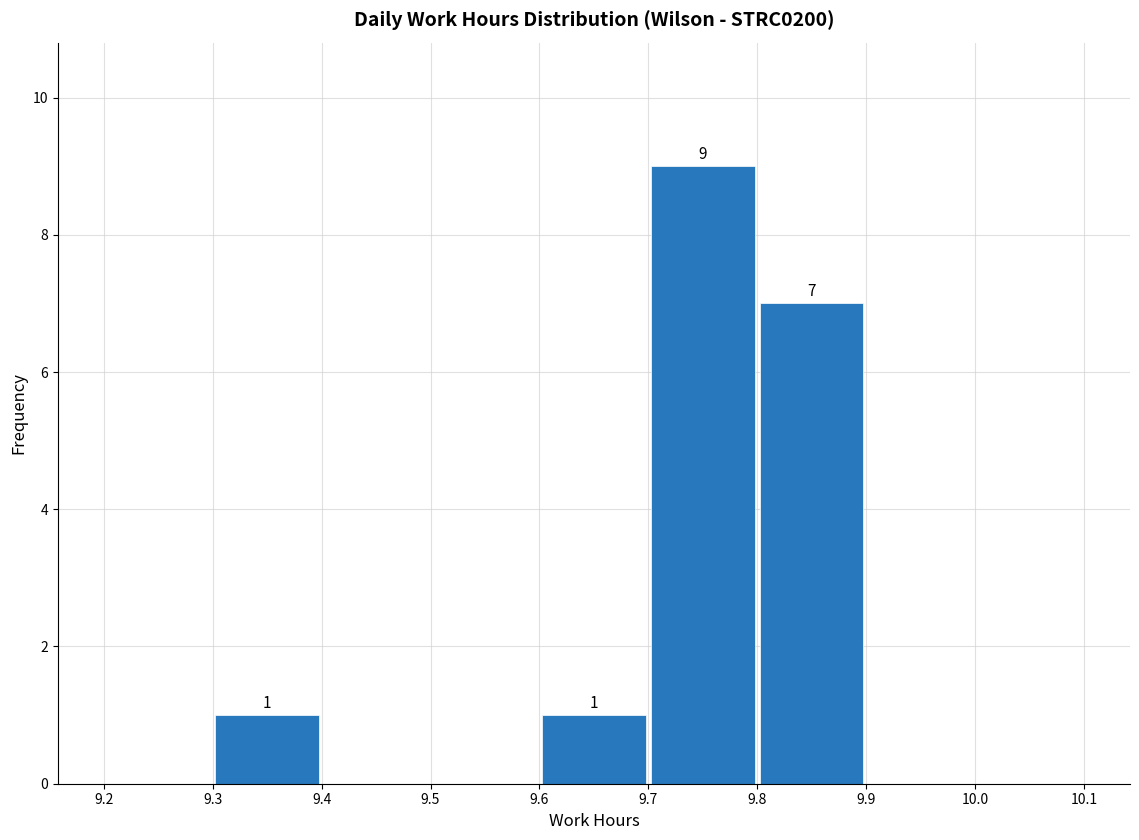

Over which range of the x-axis is the bar tallest?

9.7 to 9.8